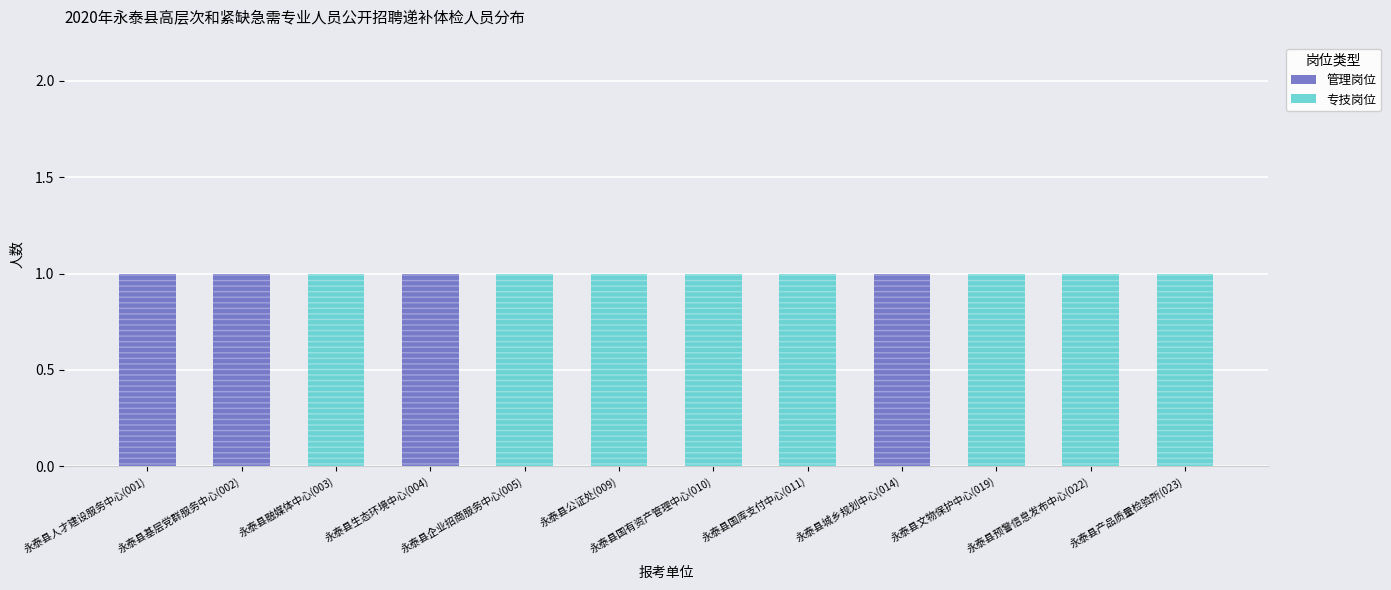

At which category is the sum across all series the highest?

永泰县人才建设服务中心(001)